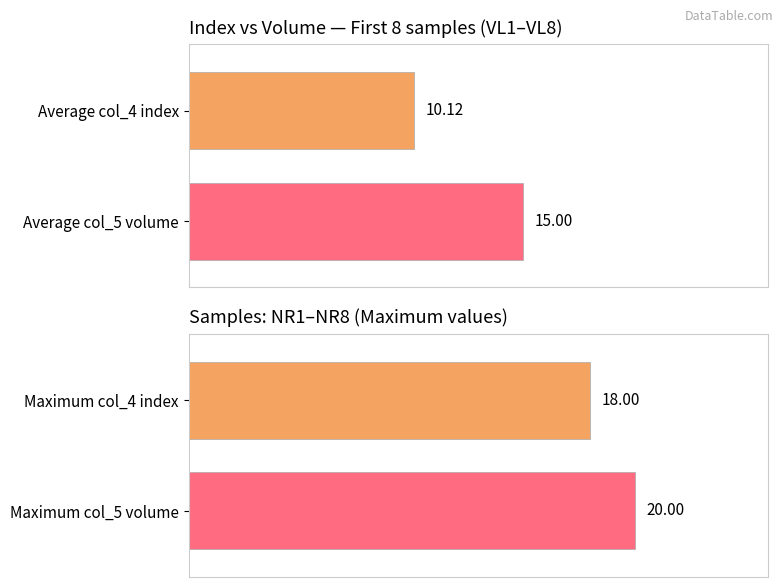

Are the bars horizontal?

Yes